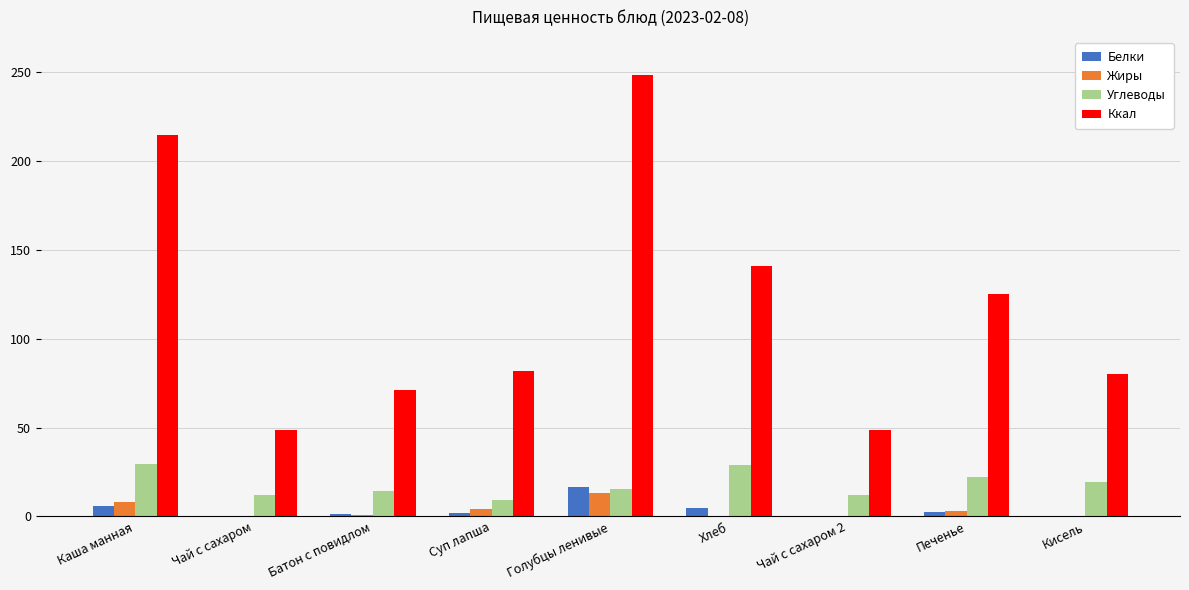

Is the value of Белки at Чай с сахаром greater than the value of Ккал at Хлеб?

No